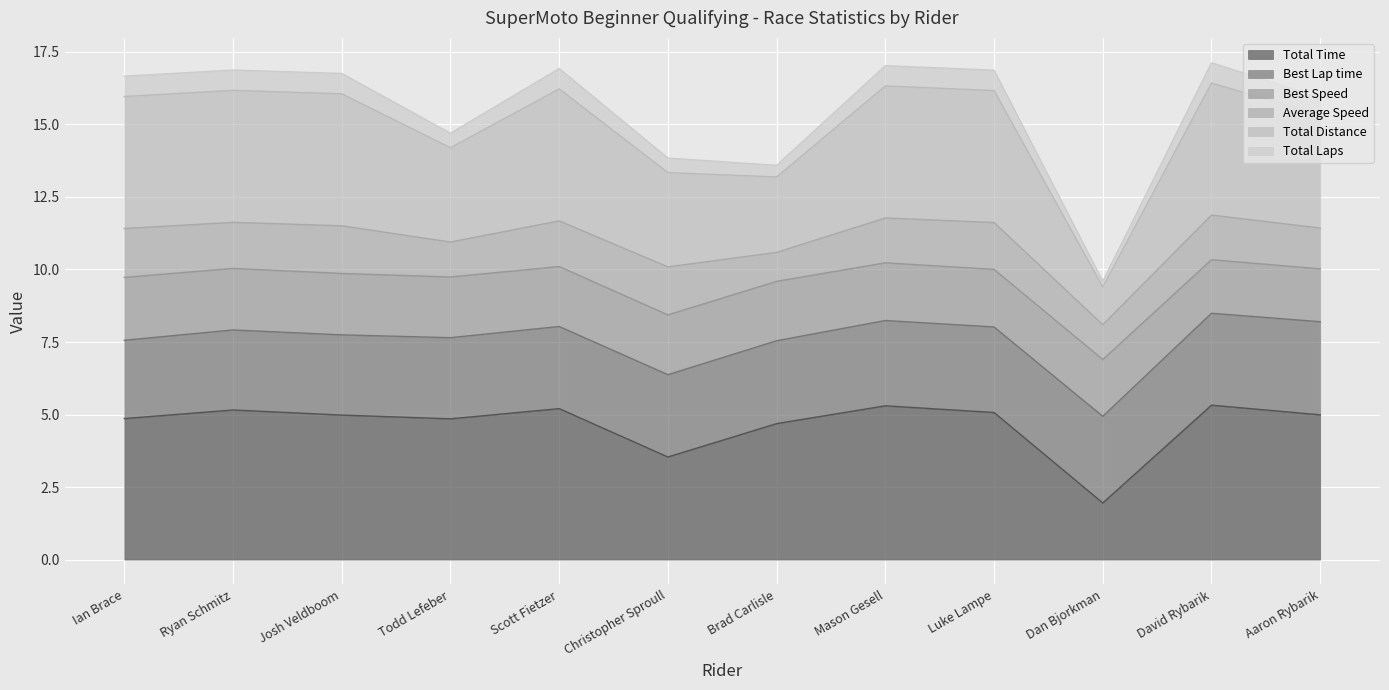

Where does the Total Distance series first go above 16?

Ryan Schmitz